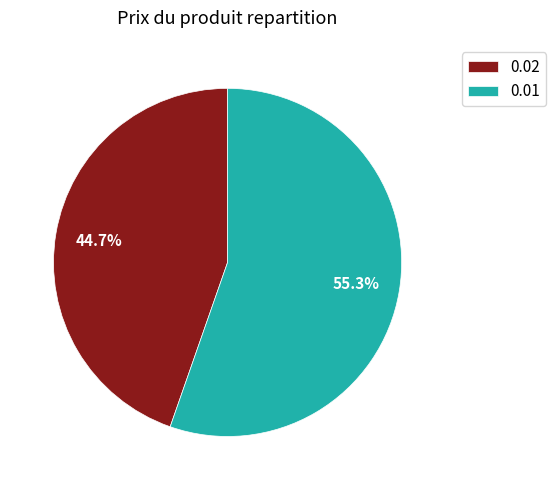

Which category has the biggest portion of the pie?

0.01